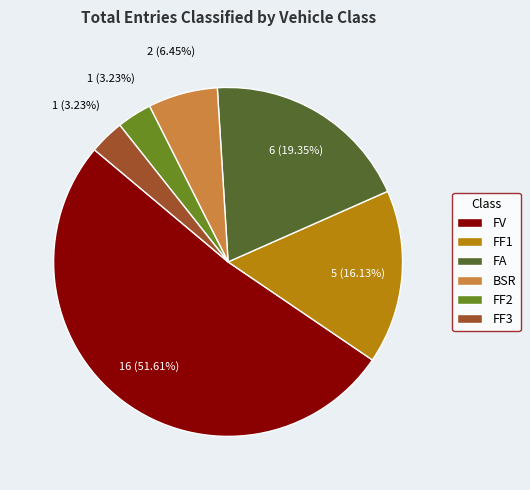

What is the ratio of the value at FV to the value at FA?

2.7